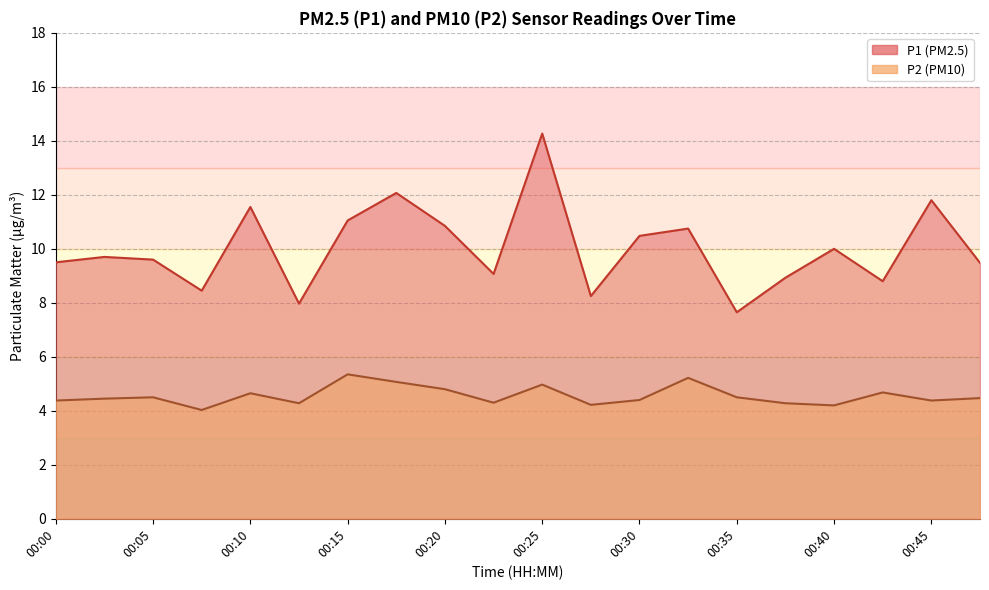

At which label does P2 reach its peak?

00:15